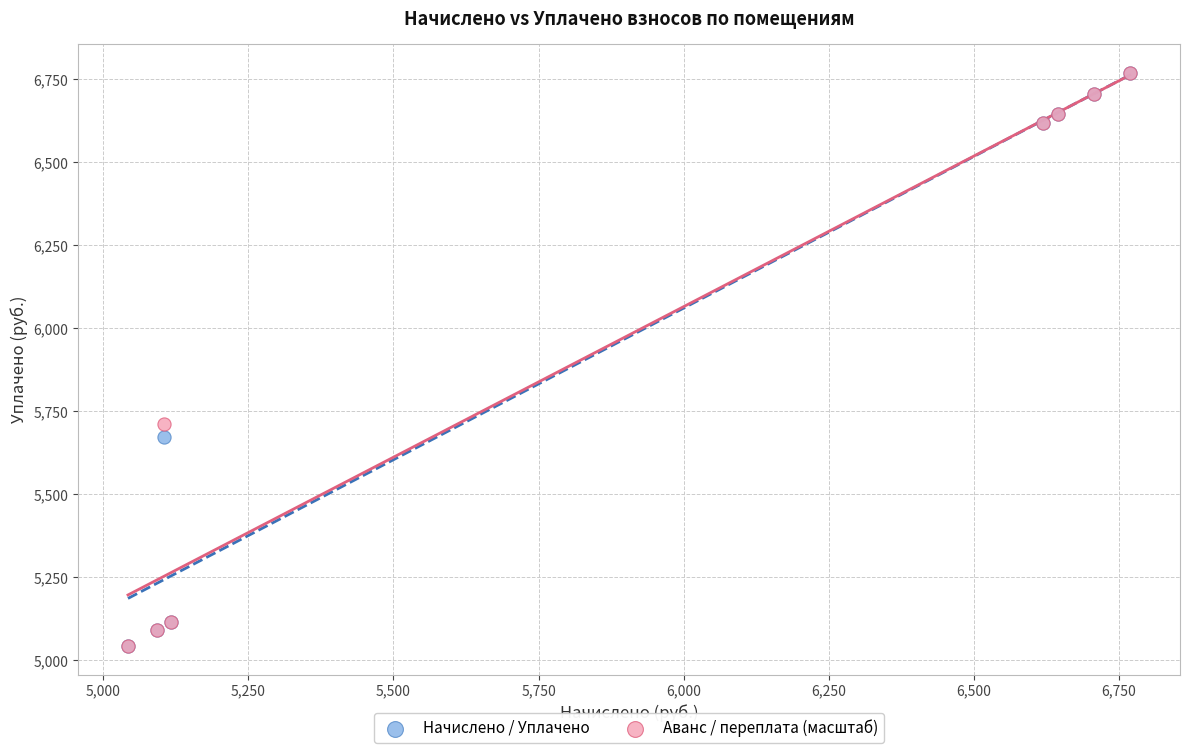

In the Начислено / Уплачено series, what Y value is closest to 5905?

5671.8